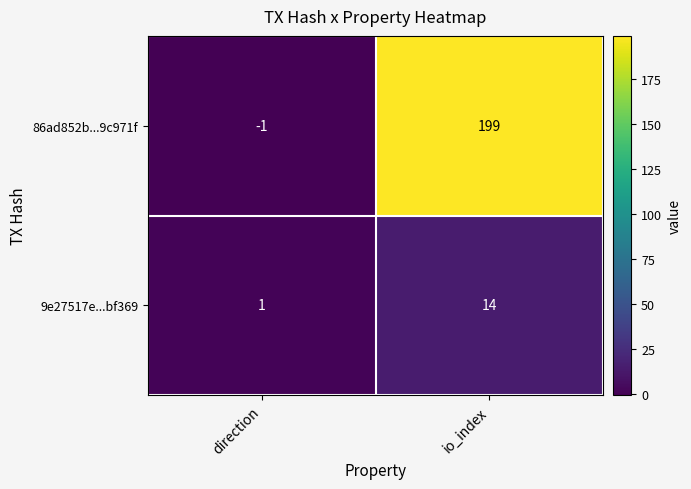

At which label does 9e27517e...bf369 reach its minimum?

direction